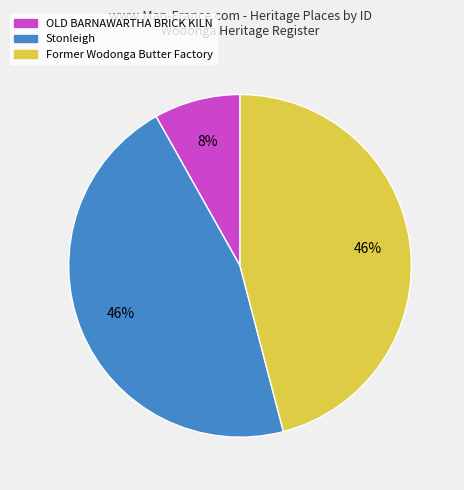

Do Stonleigh and OLD BARNAWARTHA BRICK KILN together represent more than half of the pie?

Yes